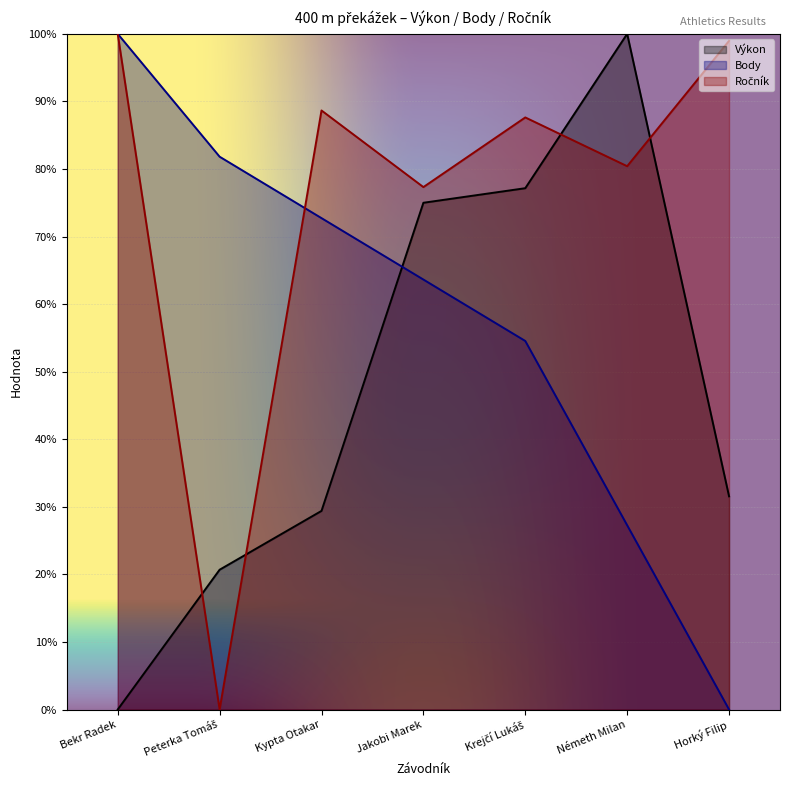

Rank the series by their maximum value, from lowest to highest.

Body, Výkon, Ročník